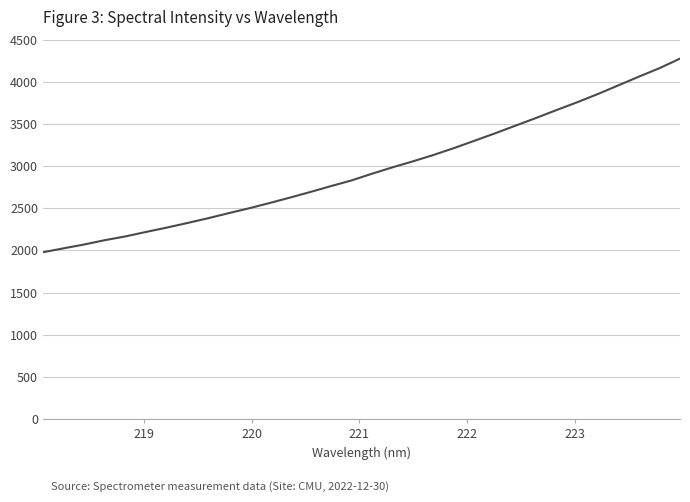

What is the maximum value shown in the chart?

4273.9